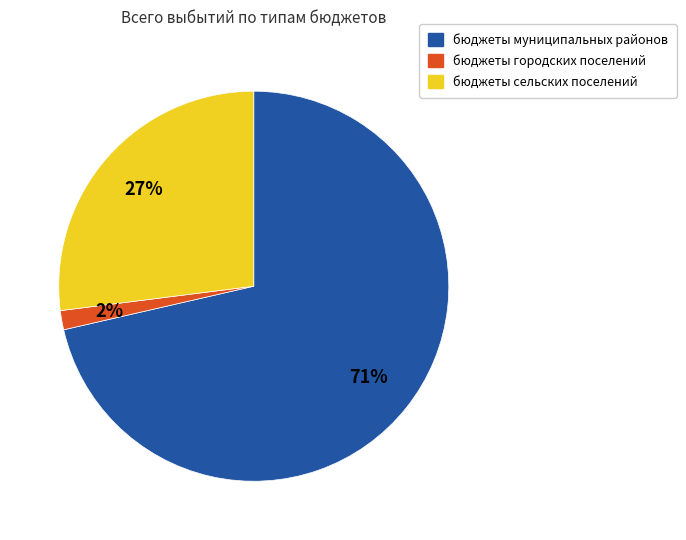

What is the smallest slice in the pie chart?

бюджеты городских поселений